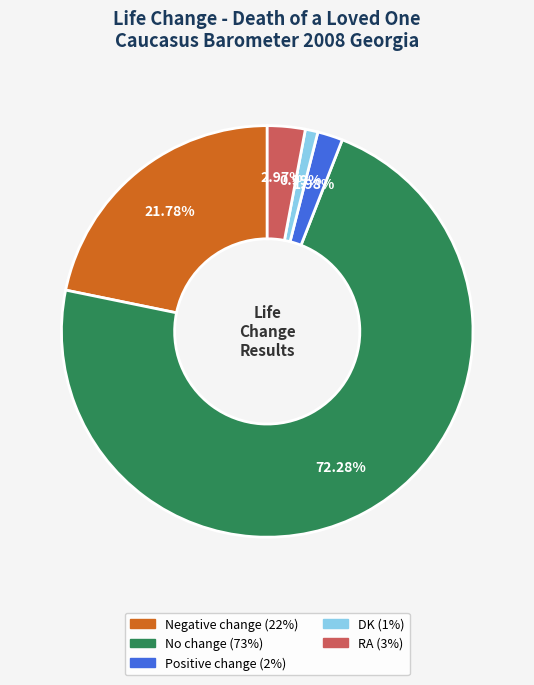

Rank the categories by value from lowest to highest.

DK, Positive change, RA, Negative change, No change